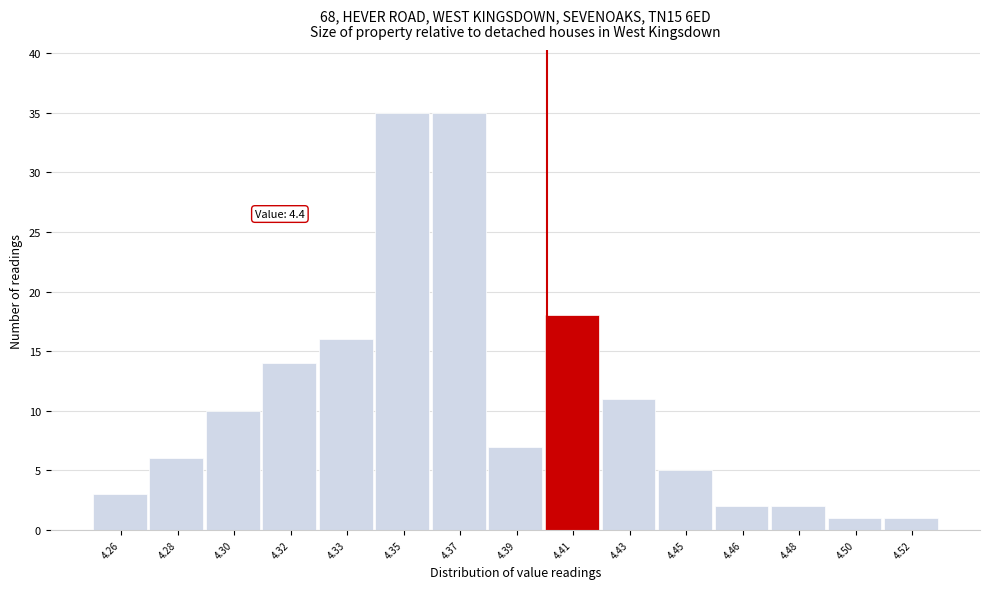

Reading left to right, list all the values displayed in this chart.

3	6	10	14	16	35	35	7	18	11	5	2	2	1	1